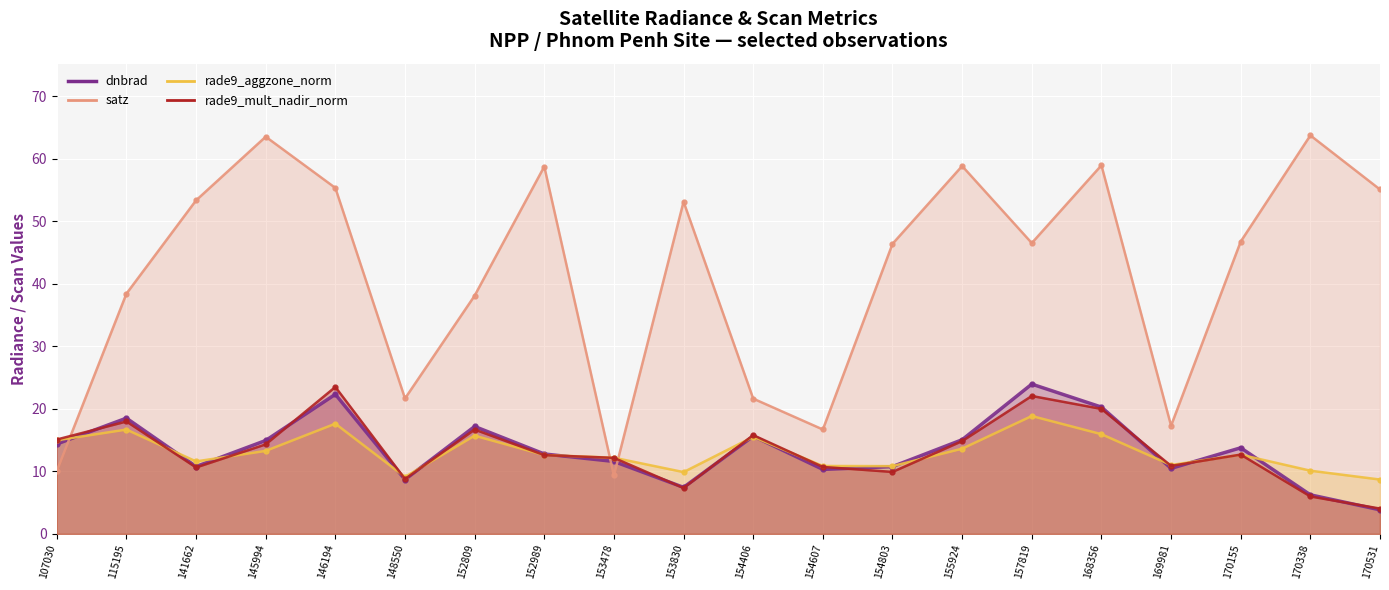

True or false: rade9_mult_nadir_norm has a value of 6.0 at 170338.

True